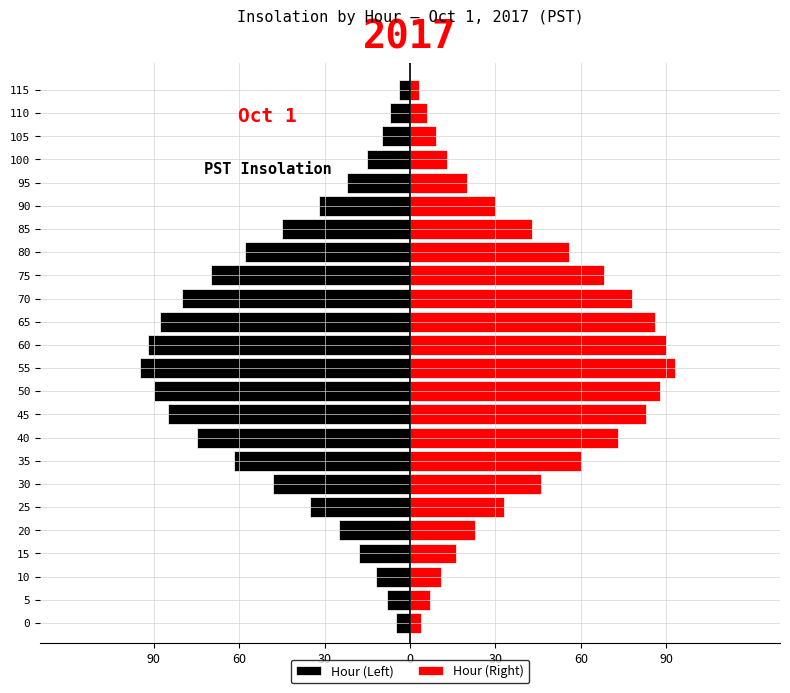

Rank the series by their maximum value, from lowest to highest.

Hour (Left), Hour (Right)